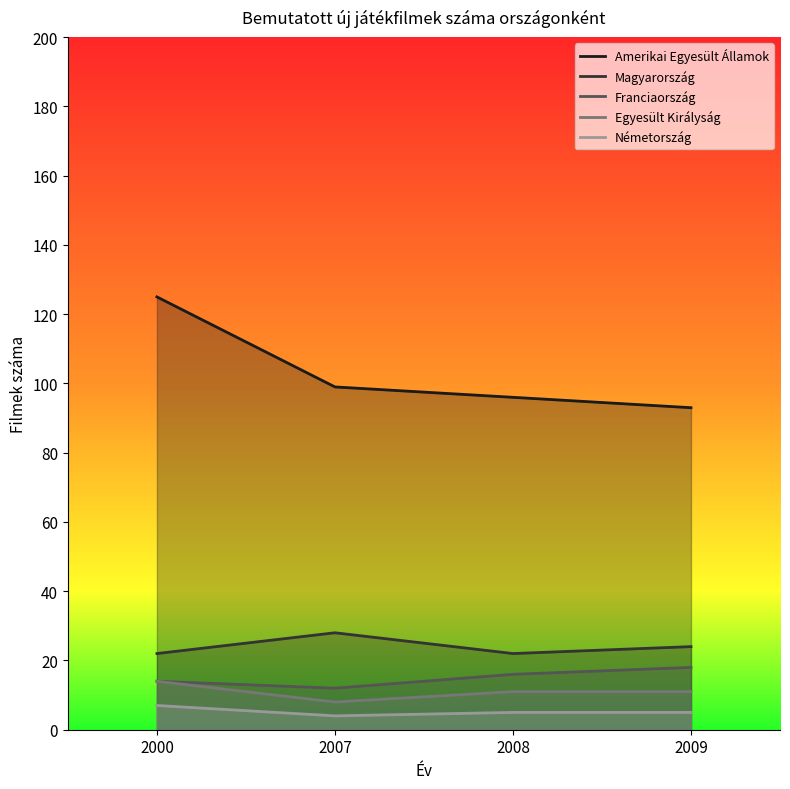

The value of Amerikai Egyesült Államok at 2008 is 96. True or false?

True